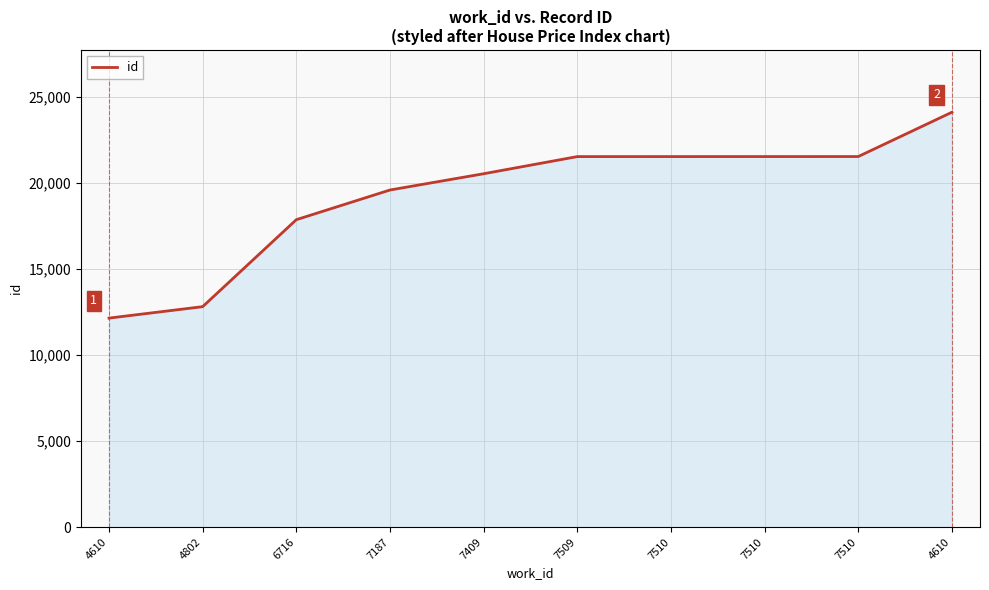

True or false: there are more than 0 points higher than both neighbors.

False